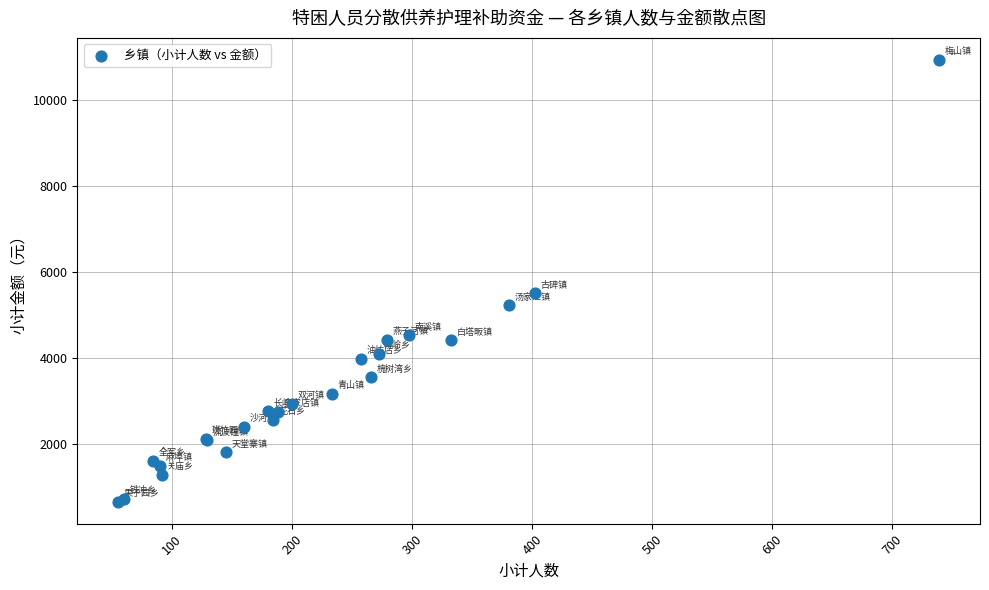

What Y value in the scatter plot is closest to 5791?

5500